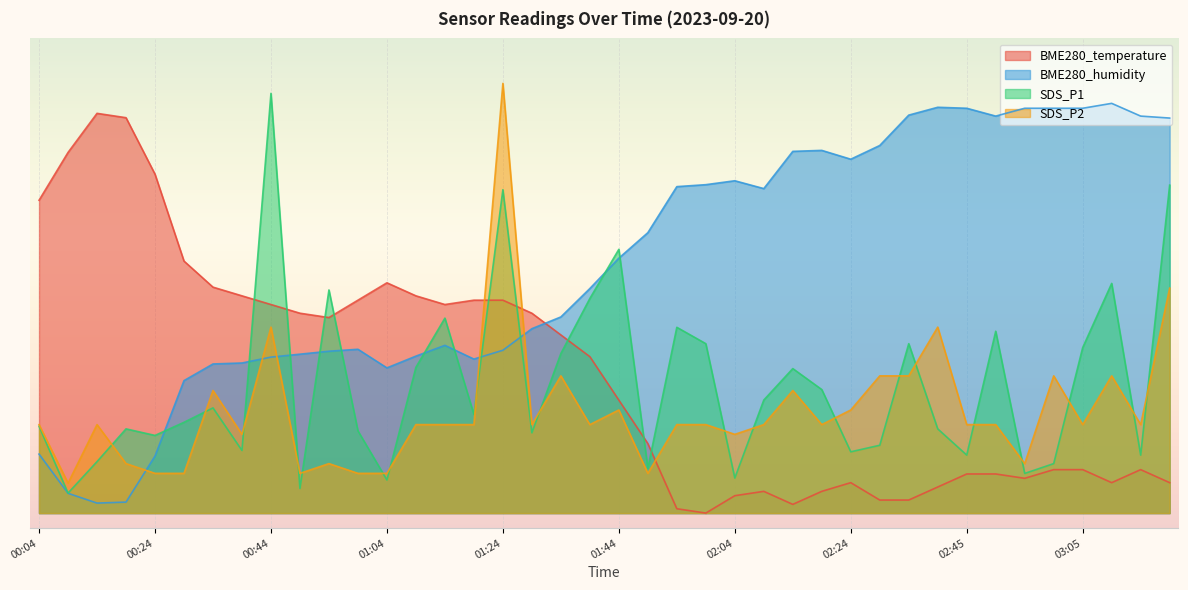

Which series has the largest range (max minus min)?

BME280_temperature